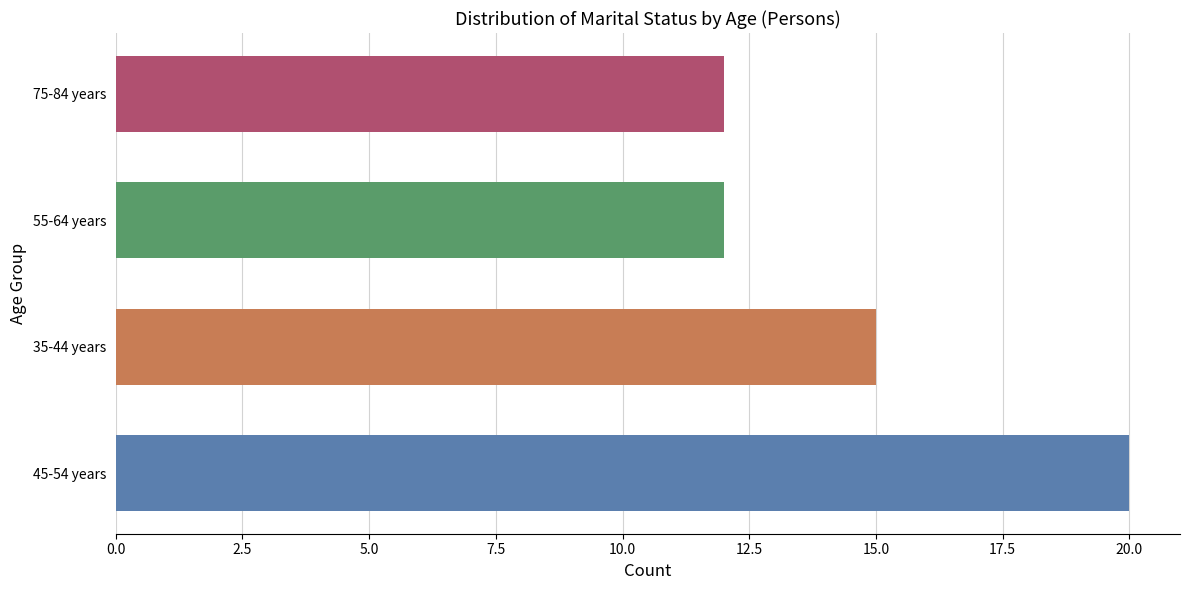

What is the difference between the maximum and minimum values?

8